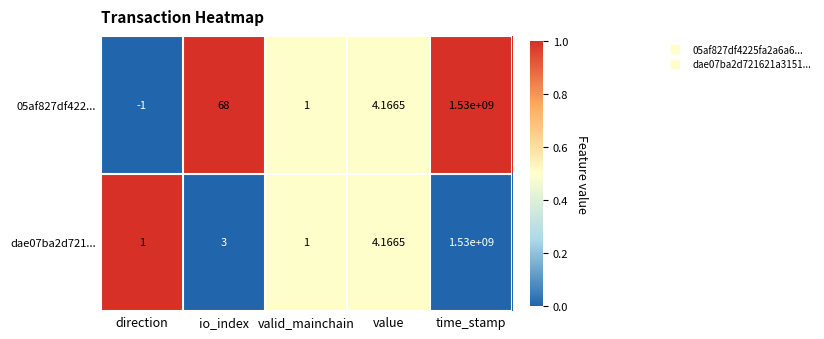

At which category is the sum across all series the highest?

time_stamp